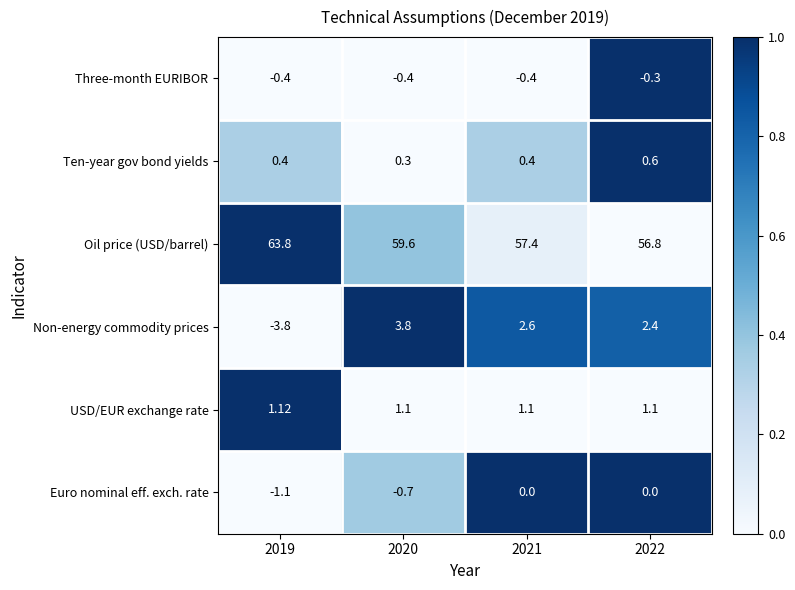

Rank the series at 2021 from lowest to highest value.

Three-month EURIBOR, Euro nominal eff. exch. rate, Ten-year gov bond yields, USD/EUR exchange rate, Non-energy commodity prices, Oil price (USD/barrel)